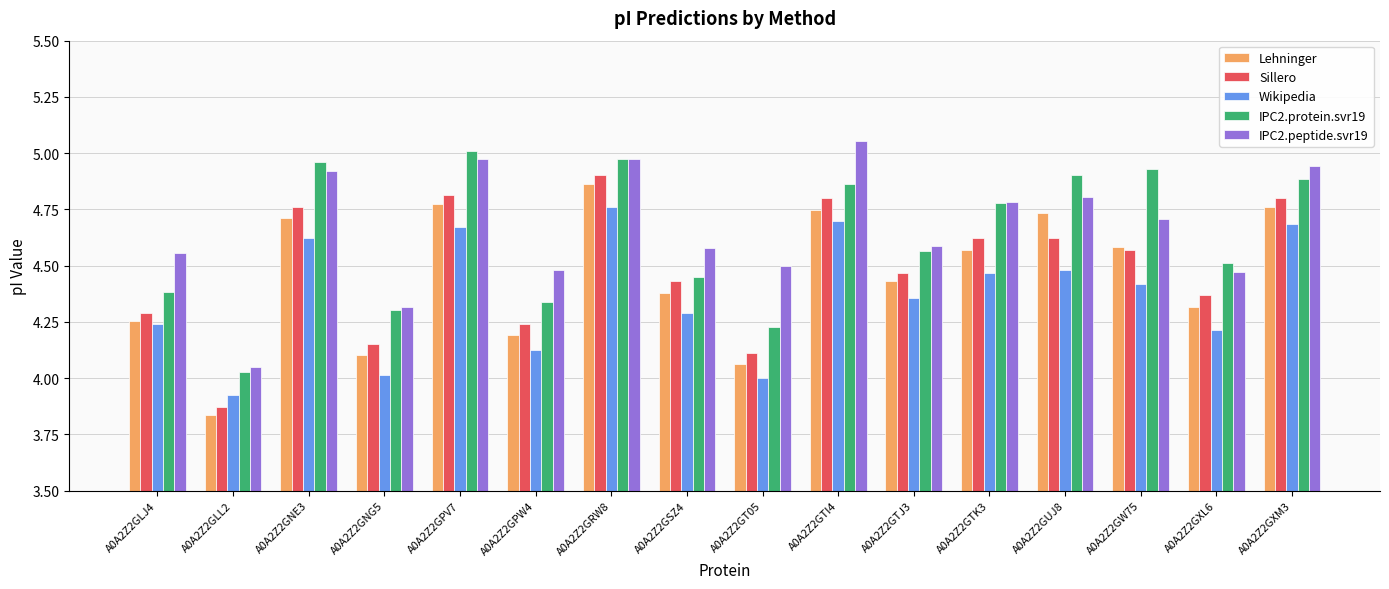

True or false: Sillero has a value of 2.9 at A0A2Z2GW75.

False